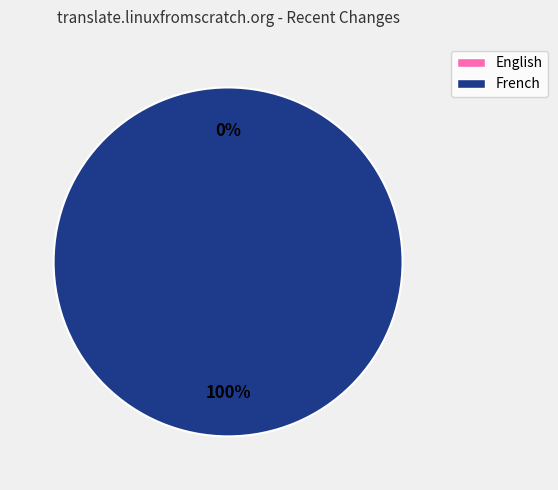

What is the largest slice in the pie chart?

French